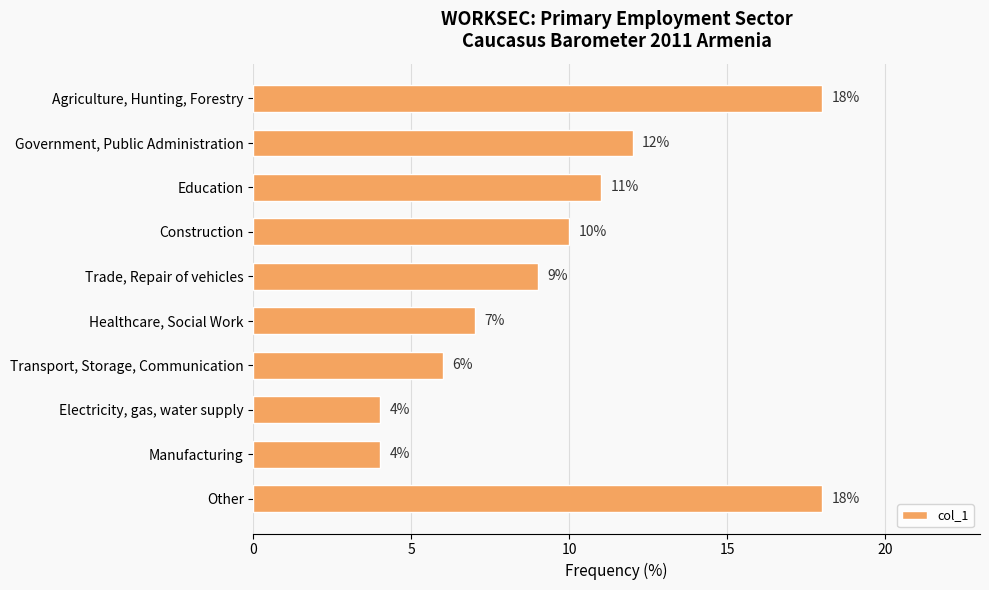

Are the bars horizontal?

Yes